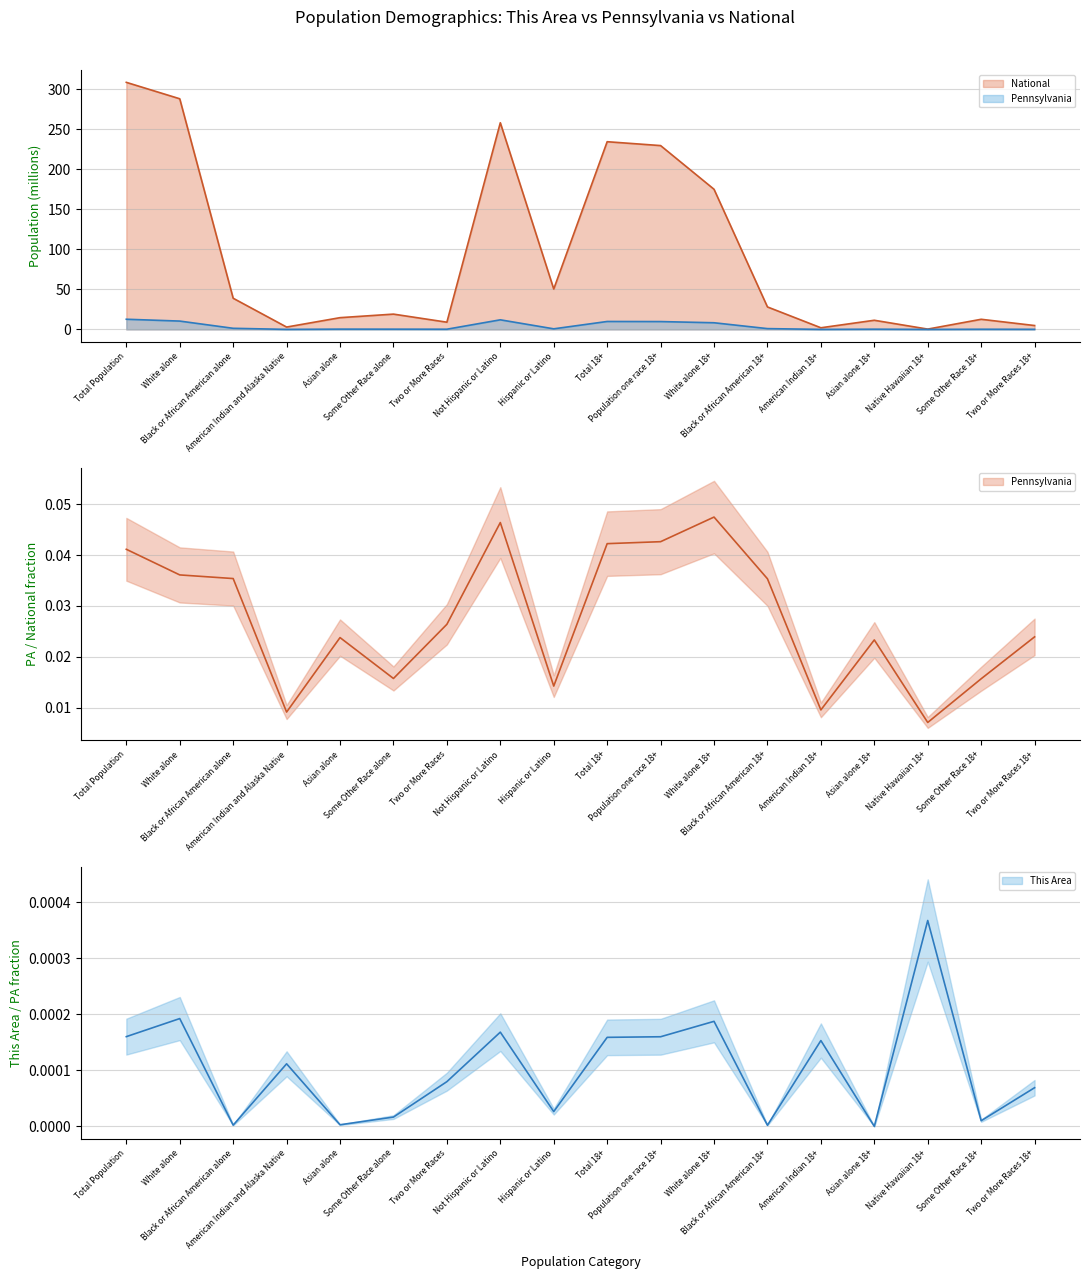

In This Area, how many points are higher than both neighbors (excluding endpoints)?

5